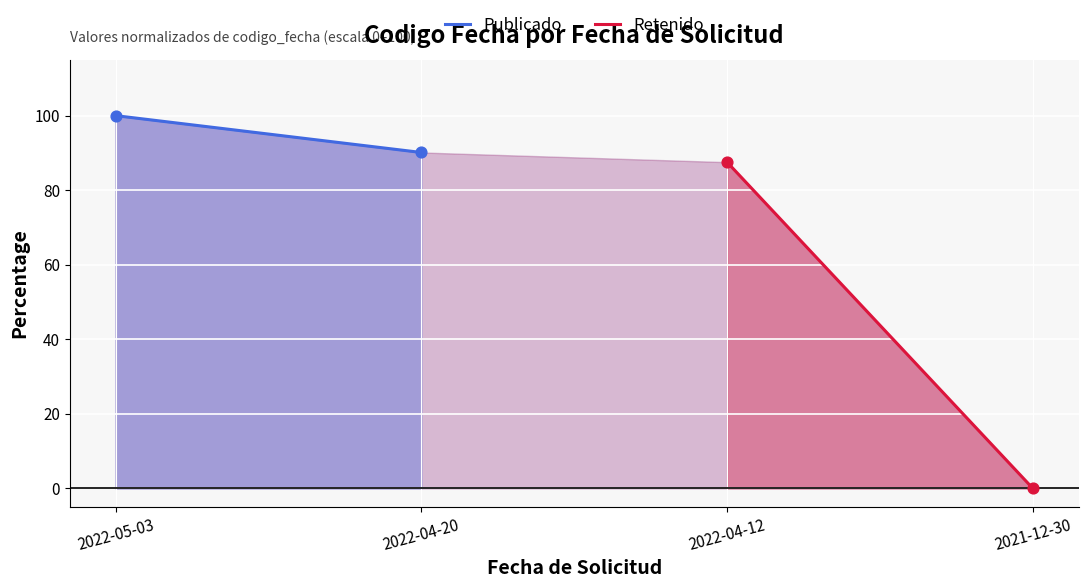

Which series has the largest total across all categories?

Publicado